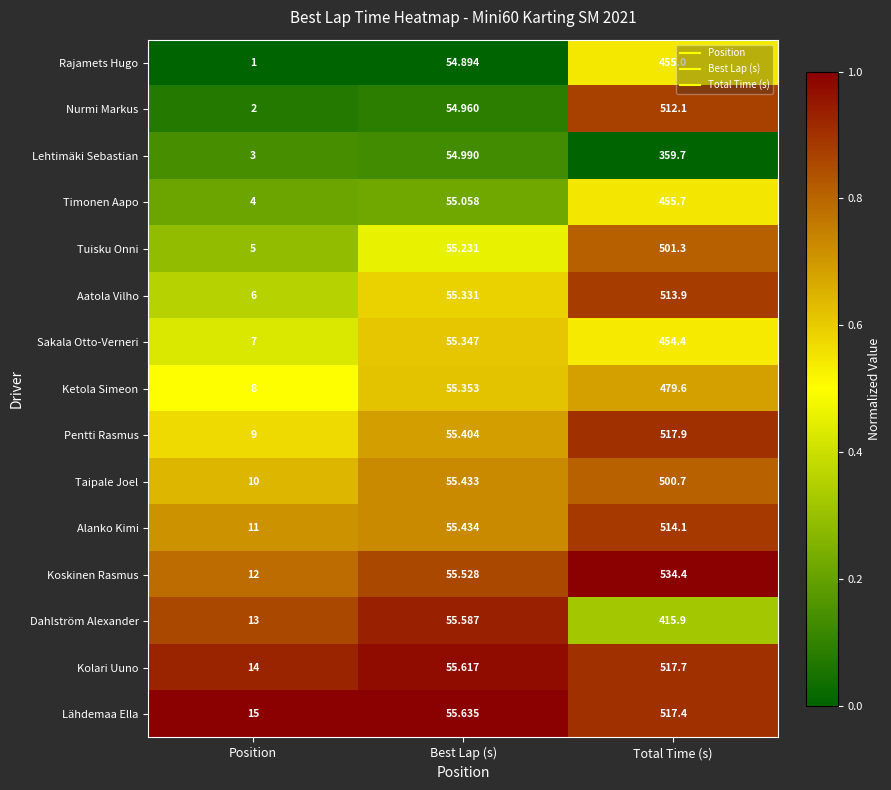

At which category does the chart reach its minimum across all series?

Position